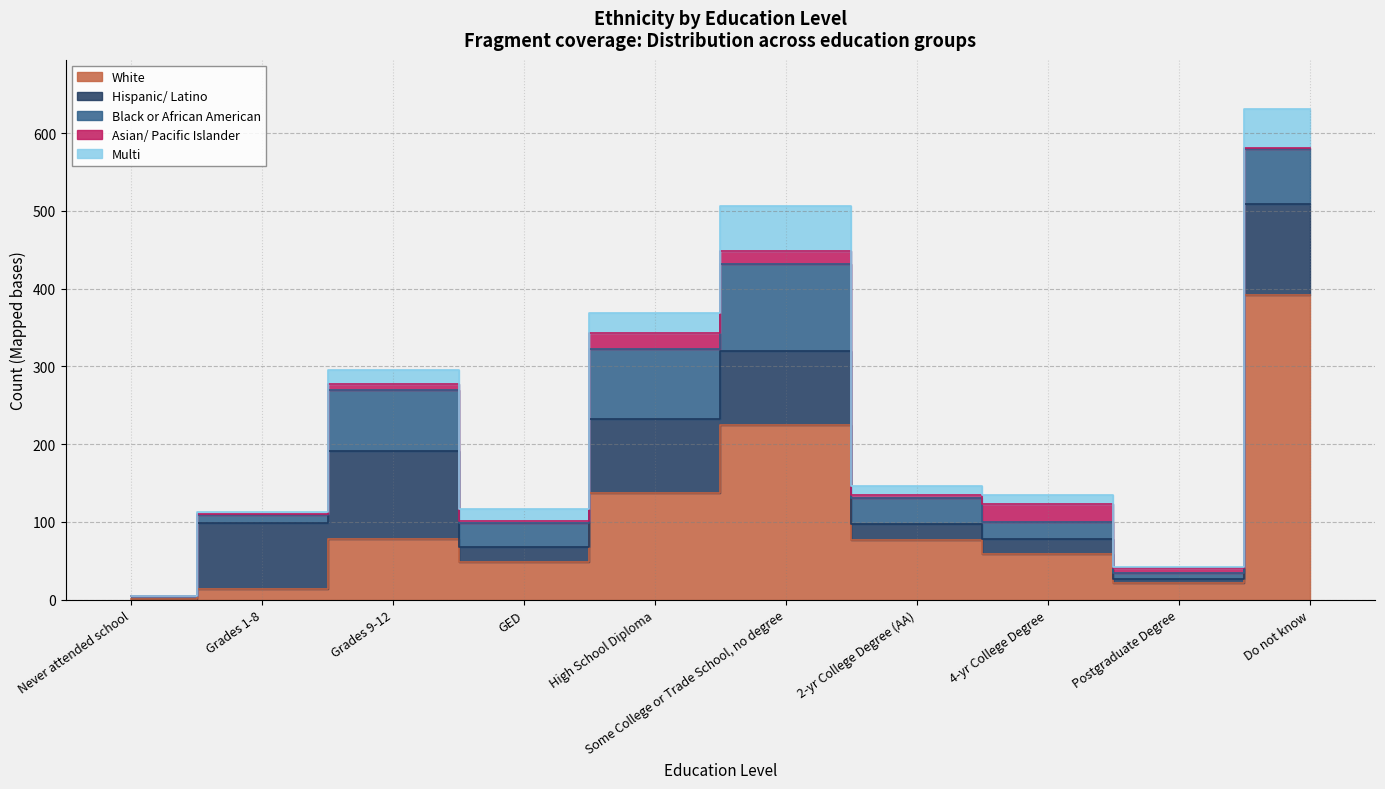

True or false: White and Multi intersect in this chart.

False